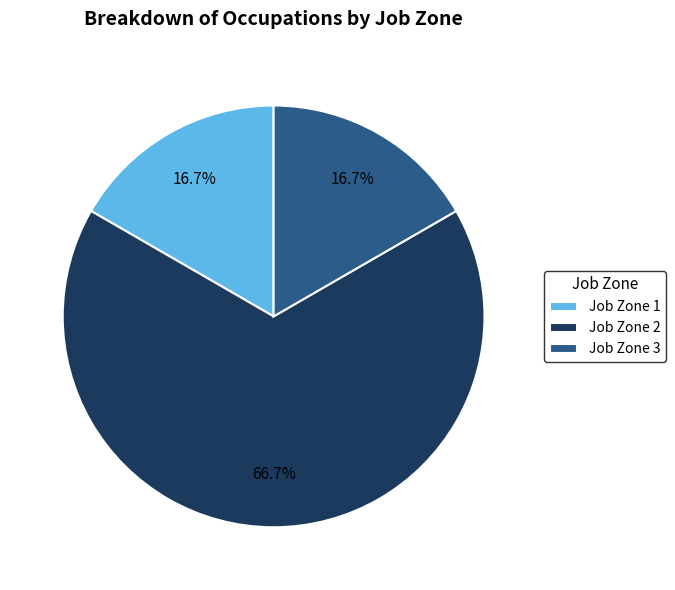

Does Job Zone 2 account for over 50% of the chart?

Yes